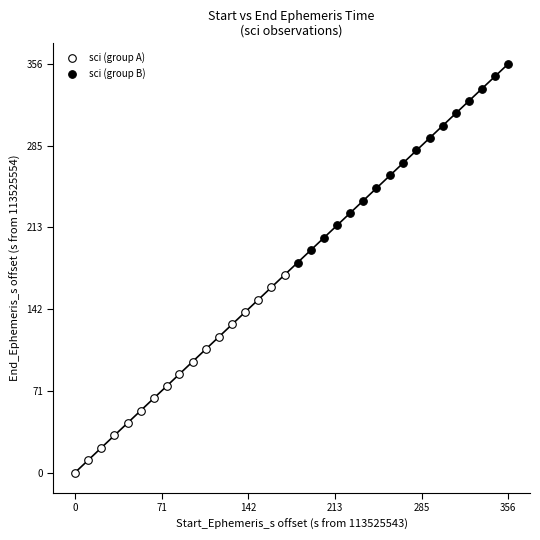

Which series reaches the minimum Y coordinate?

sci (group A)